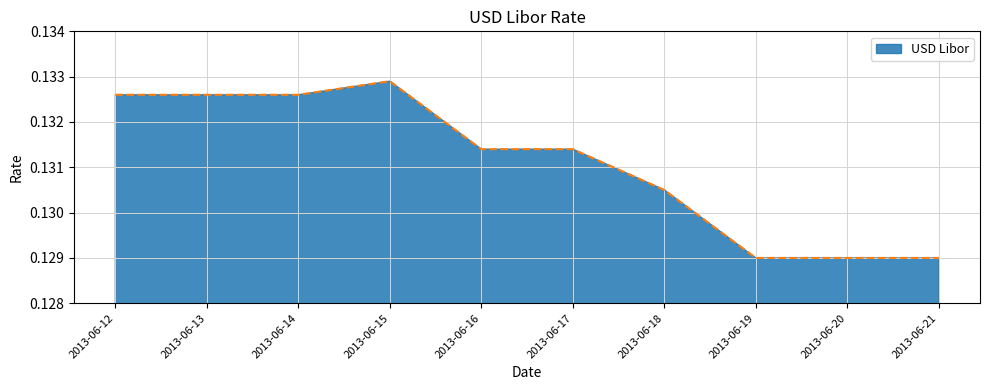

Between 2013-06-18 and 2013-06-13, which is larger?

2013-06-13